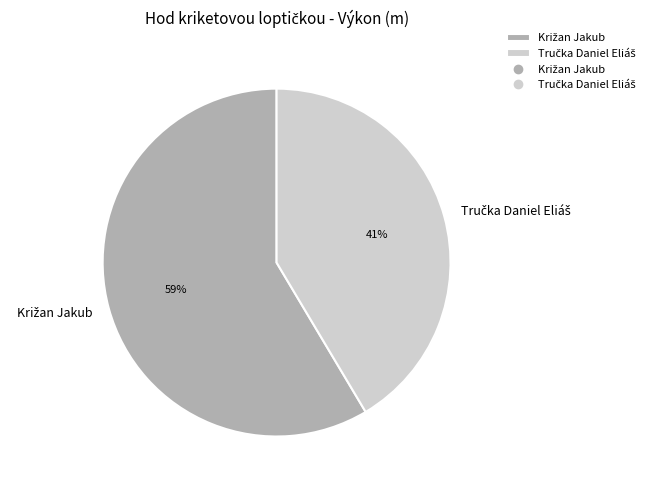

Is there any slice that represents more than half of the pie?

Yes